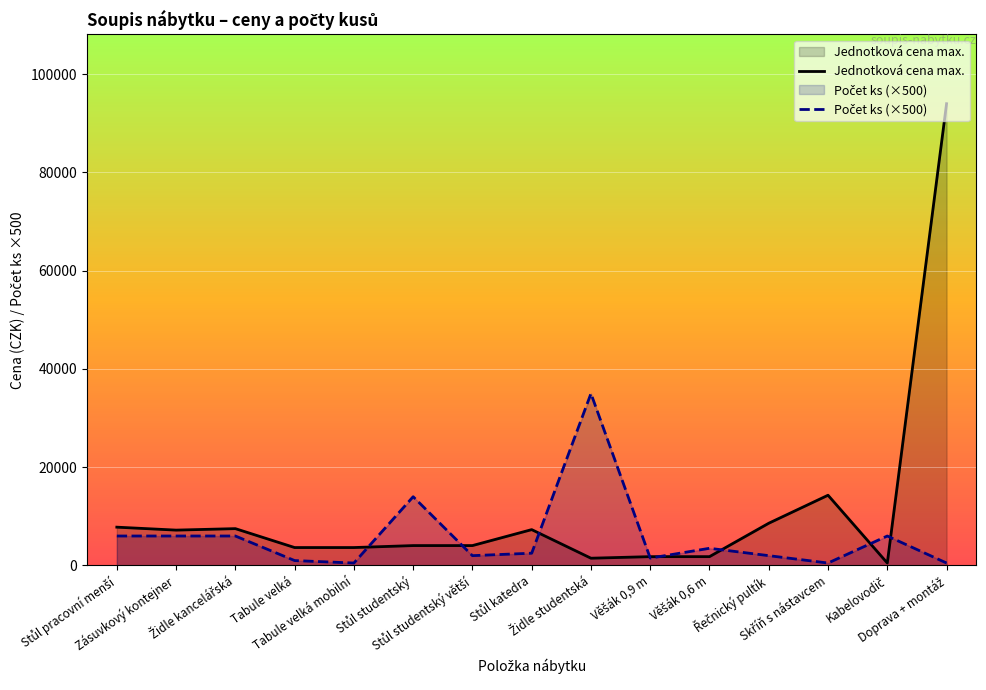

List the series in order of their peak value, highest first.

Jednotková cena max., Počet ks (×500)